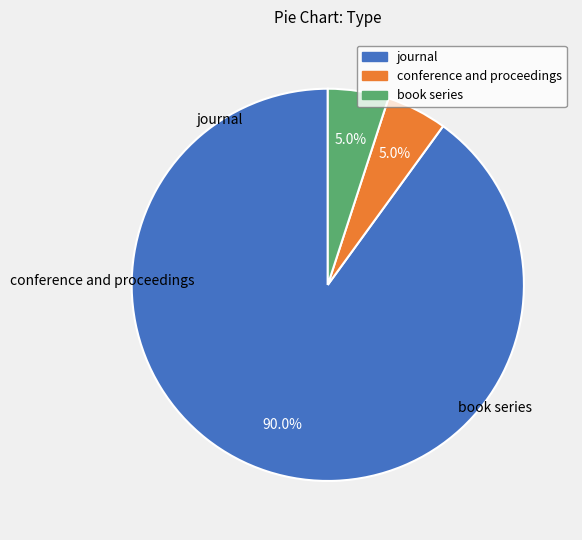

Does journal account for over 50% of the chart?

Yes